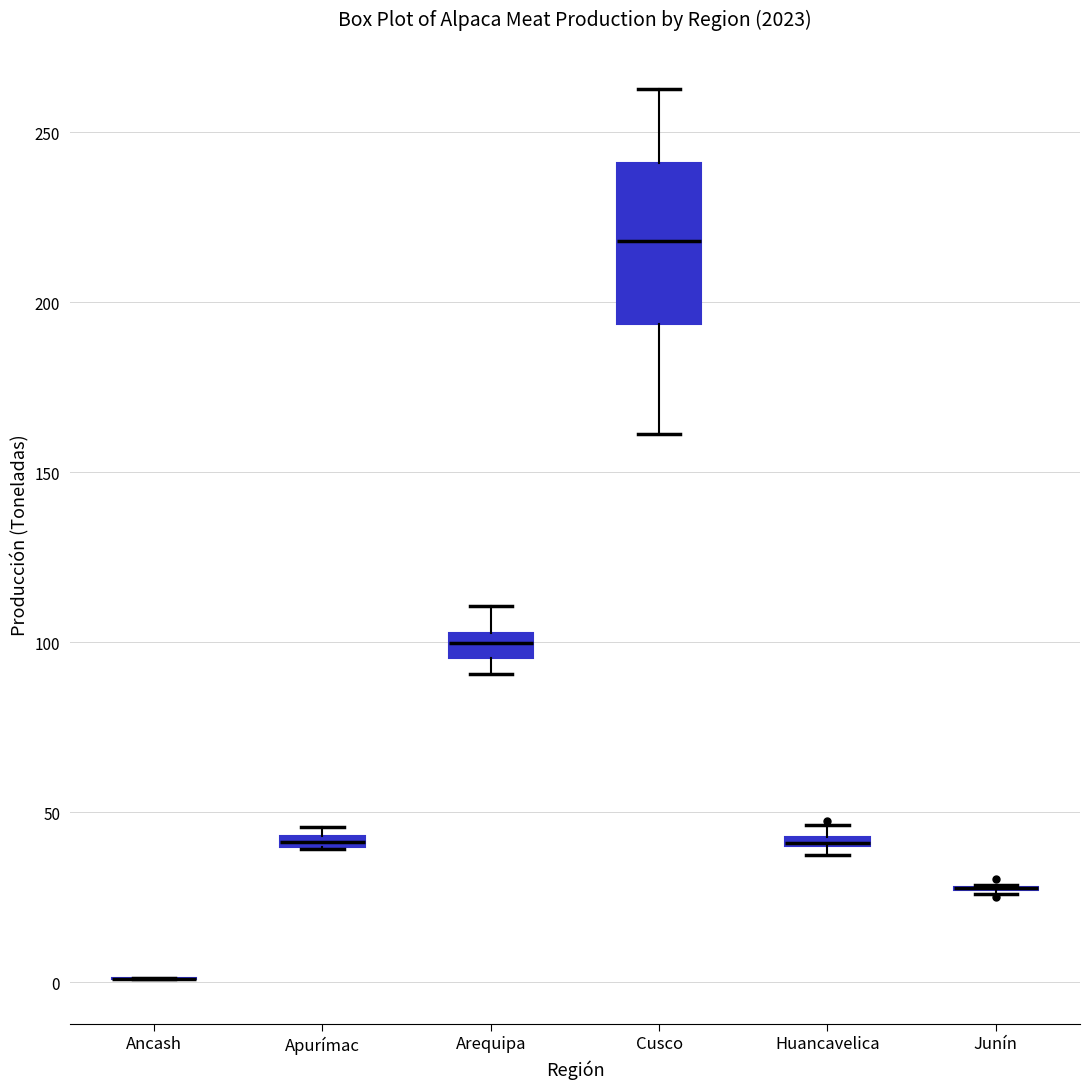

Which box is the tallest, from its lower edge to its upper edge?

Cusco